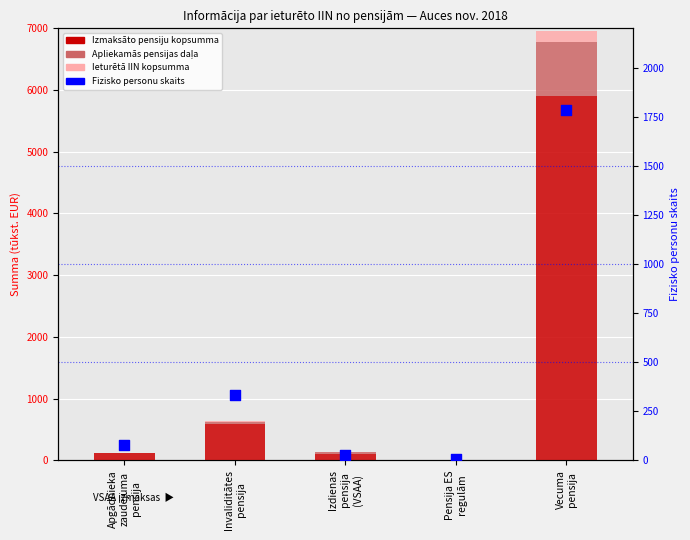

At how many categories does at least one series exceed 2590?

1